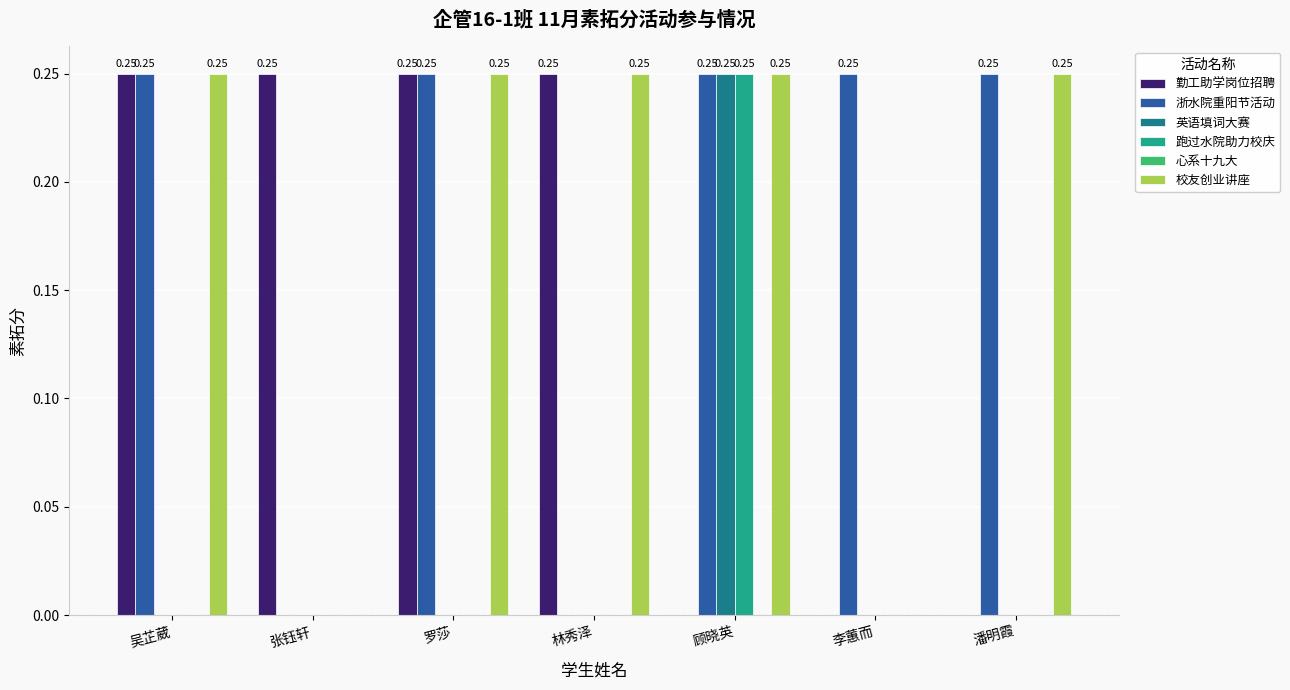

At which category is the sum across all series the highest?

顾晓英